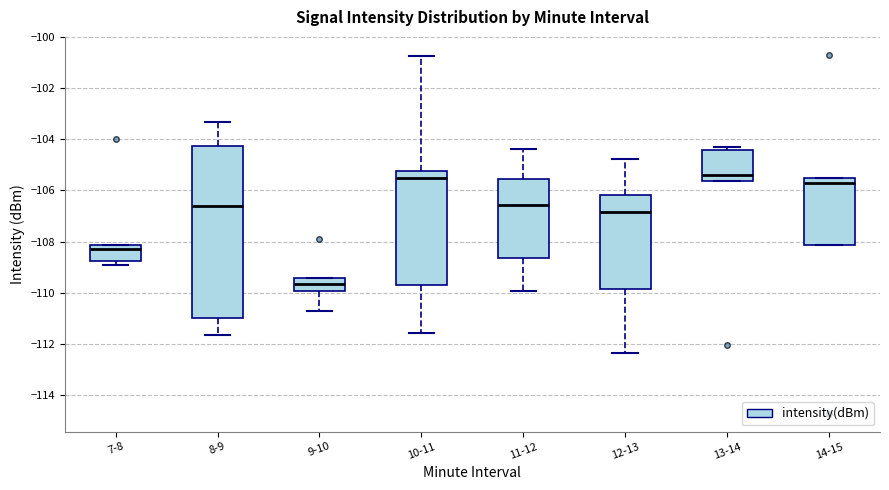

Reading left to right, transcribe this box plot: for each box, give where its median line is, the range the box spans, and where its two whiskers end, as read against the y-axis. The values are not printed on the chart, so give them approximately, as read against the axis.

7-8: median -108.2 (just below the box's upper edge), box -108.8 to -108.2, whiskers -109.0 to -108.2
8-9: median -106.6, box -111.0 to -104.2, whiskers -111.6 to -103.4
9-10: median -109.6, box -110.0 to -109.4, whiskers -110.8 to -109.4
10-11: median -105.6, box -109.8 to -105.2, whiskers -111.6 to -100.8
11-12: median -106.6, box -108.6 to -105.6, whiskers -110.0 to -104.4
12-13: median -106.8, box -109.8 to -106.2, whiskers -112.4 to -104.8
13-14: median -105.4, box -105.6 to -104.4, whiskers -105.6 to -104.4 (just above the box's upper edge)
14-15: median -105.6 (just below the box's upper edge), box -108.2 to -105.6, whiskers -108.2 to -105.6